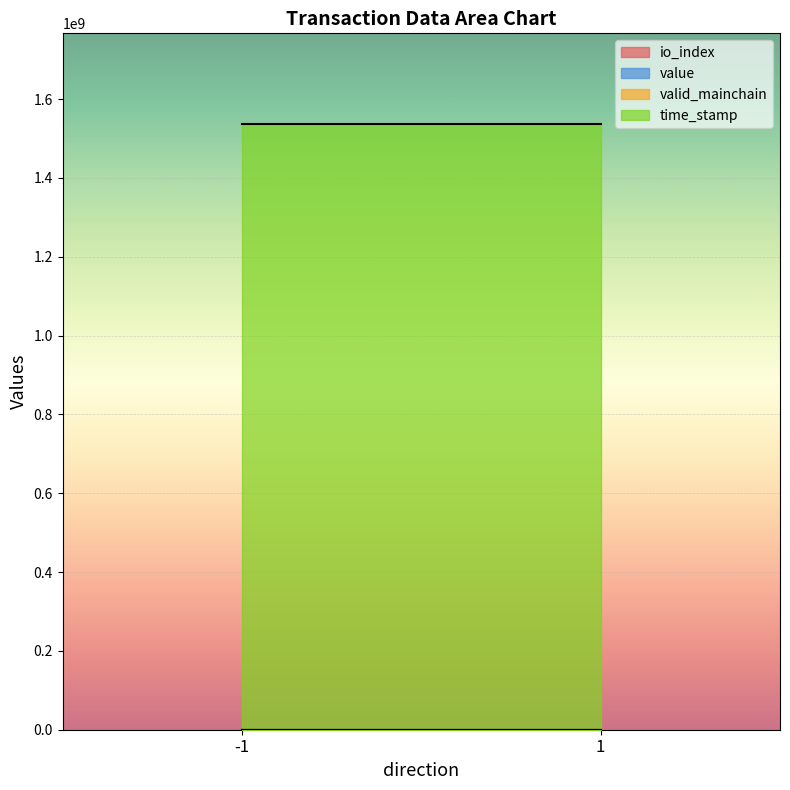

What are all the series names shown in the legend?

io_index, value, valid_mainchain, time_stamp